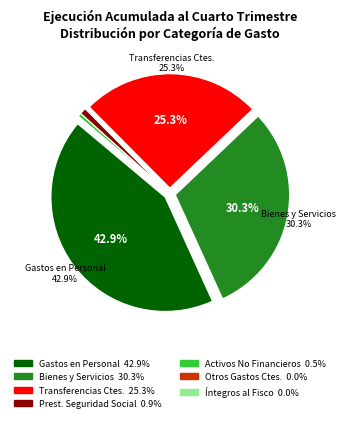

Does any single category account for the majority?

No